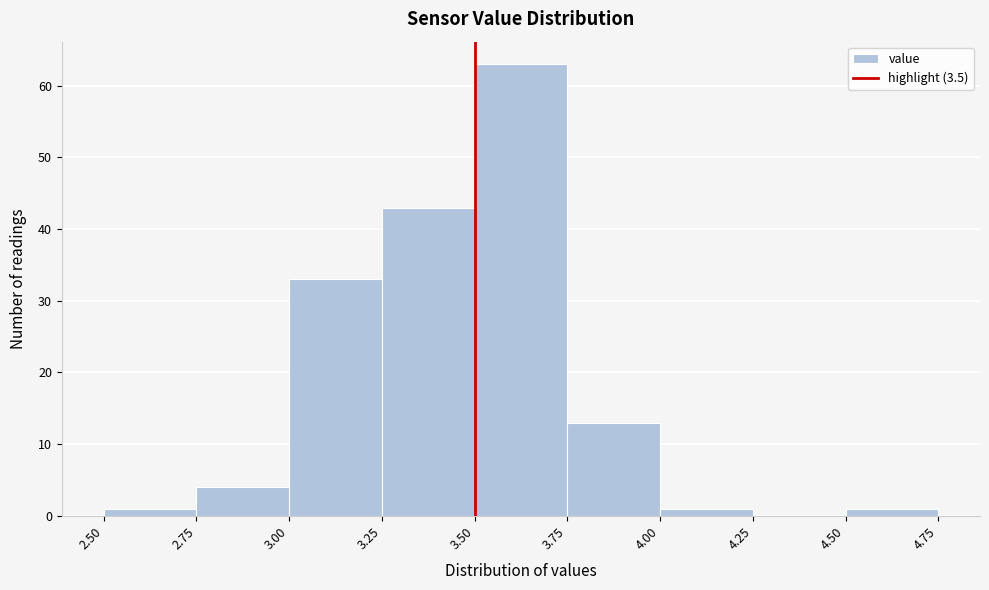

Reading left to right, list every bar in this chart as the range it spans on the x-axis followed by its height. The values are not printed on the chart, so give them approximately, as read against the axis.

2.50 to 2.75: 1
2.75 to 3.00: 4
3.00 to 3.25: 33
3.25 to 3.50: 43
3.50 to 3.75: 63
3.75 to 4.00: 13
4.00 to 4.25: 1
4.25 to 4.50: 0
4.50 to 4.75: 1